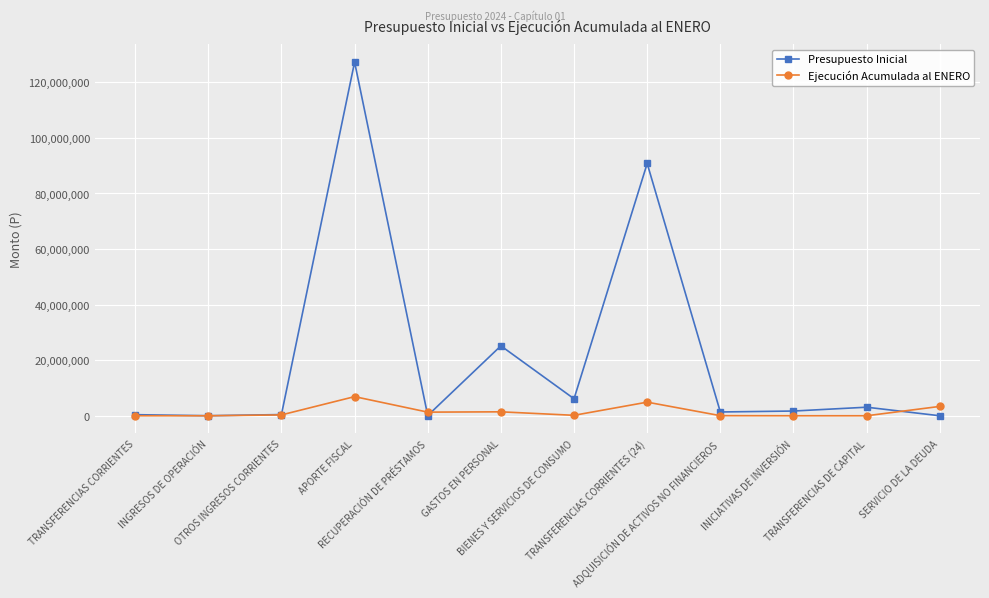

Which series has the largest range (max minus min)?

Presupuesto Inicial